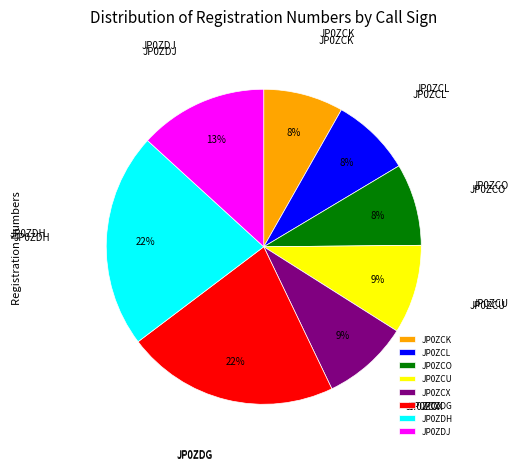

Is the sum of JP0ZCK and JP0ZDH greater than half?

No